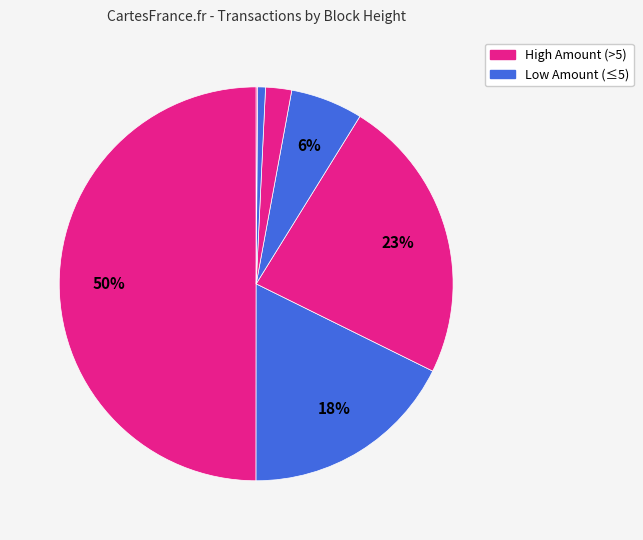

To the nearest percent, what is the average slice percentage?

14%